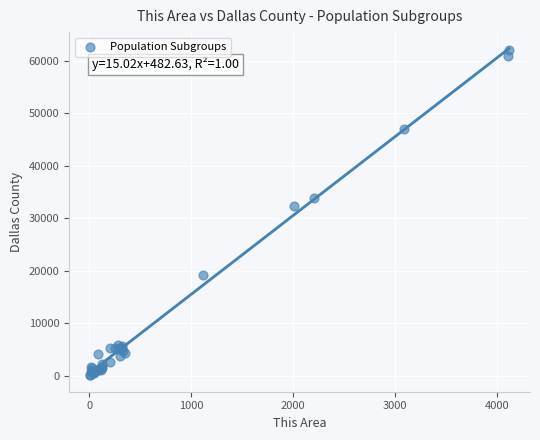

What Y value in the scatter plot is closest to 31057?

32349